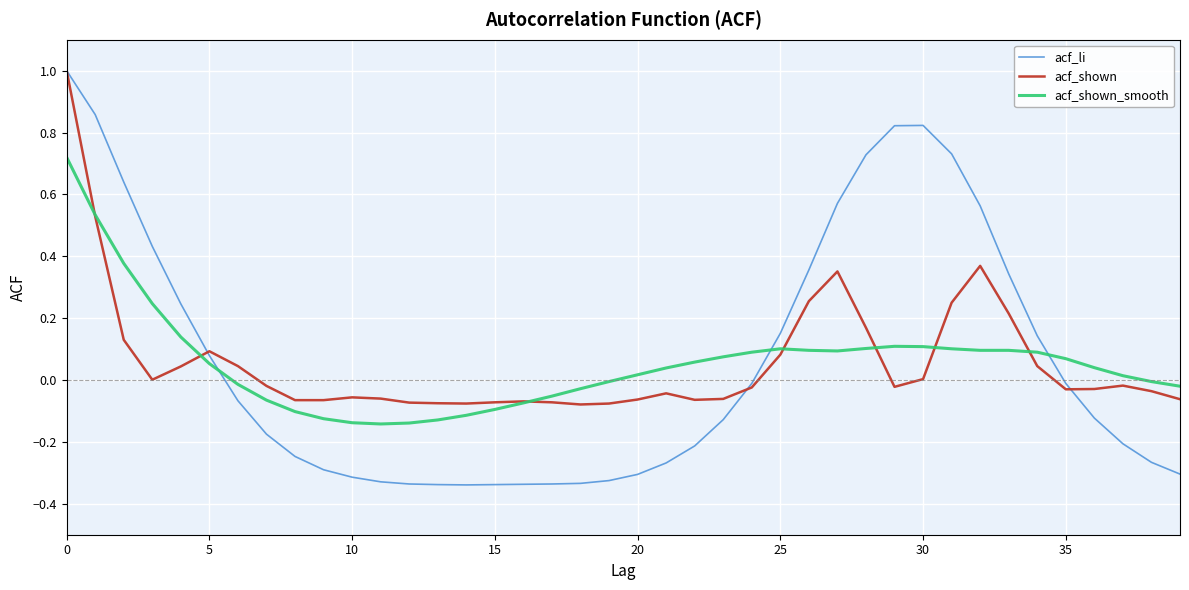

Which series has the widest spread of values?

acf_li